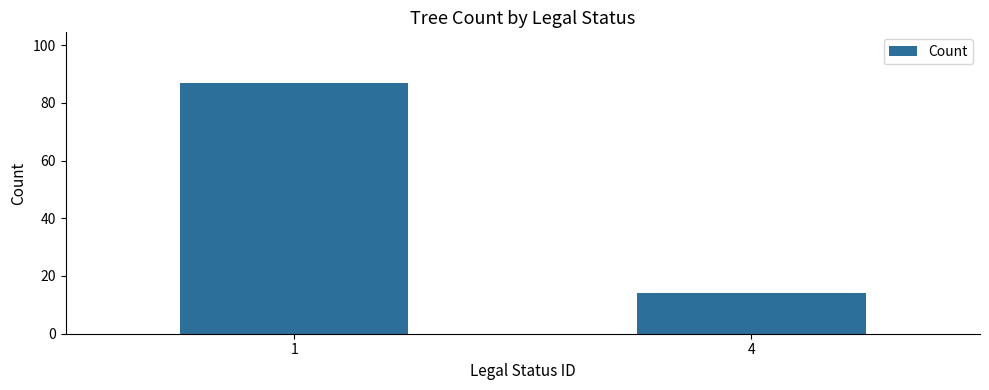

Does the chart contain stacked bars?

No